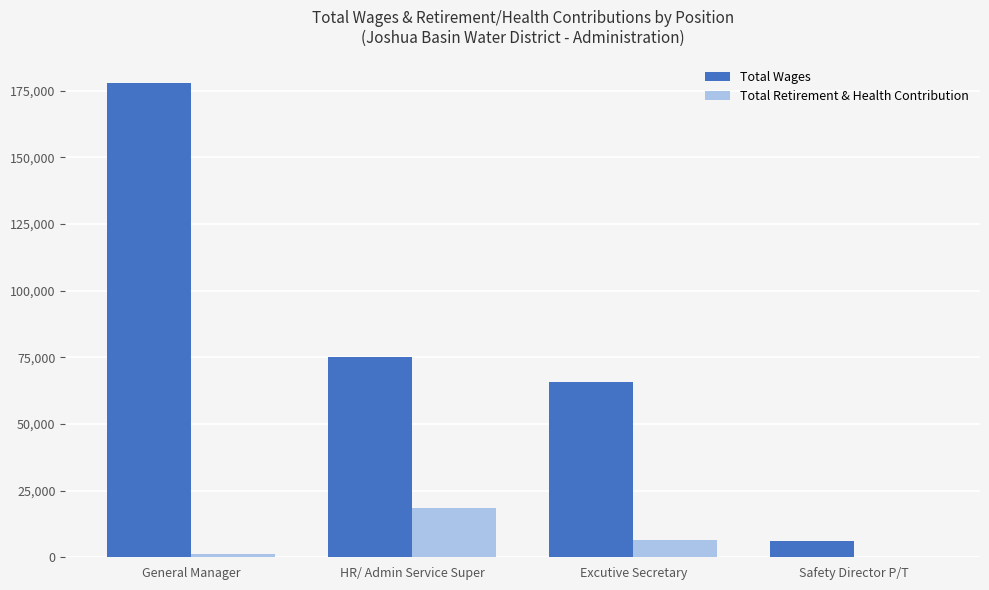

What is the sum of all Total Retirement & Health Contribution values?

26130